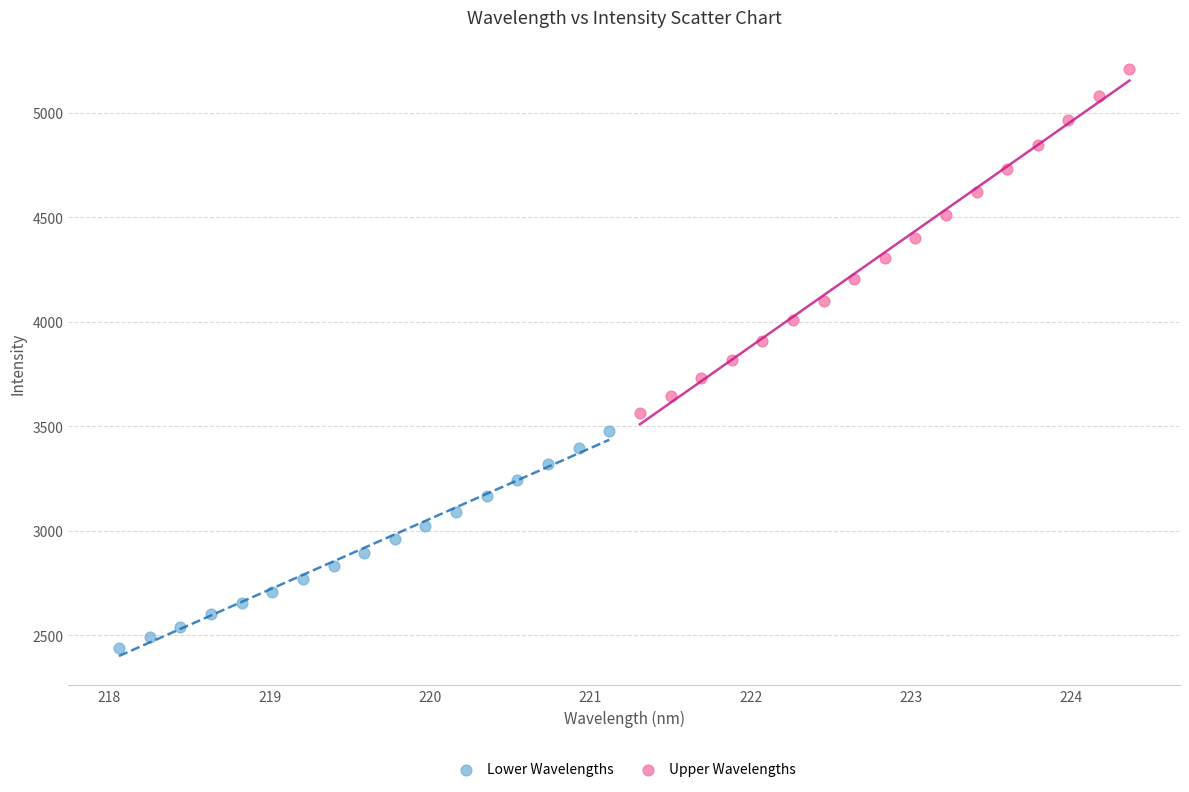

Which series reaches the maximum Y coordinate?

Upper Wavelengths